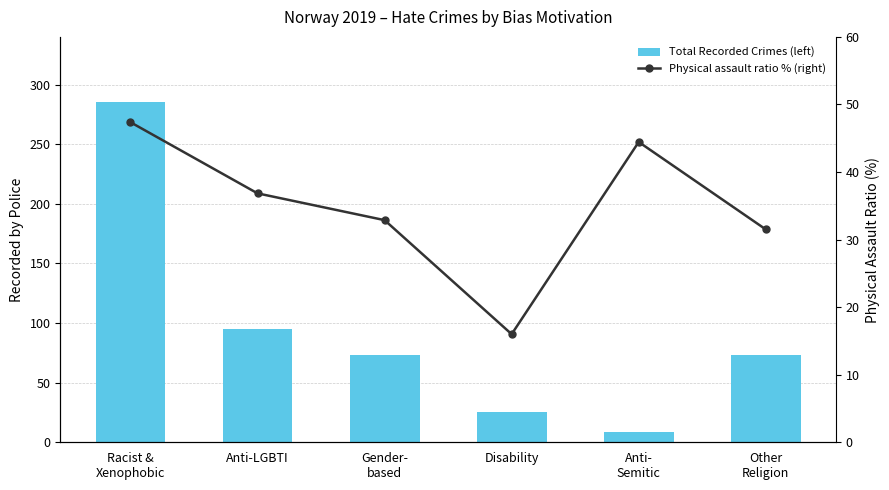

List the labels in order of Physical assault ratio % (right) value, largest first.

Racist &
Xenophobic, Anti-
Semitic, Anti-LGBTI, Gender-
based, Other
Religion, Disability